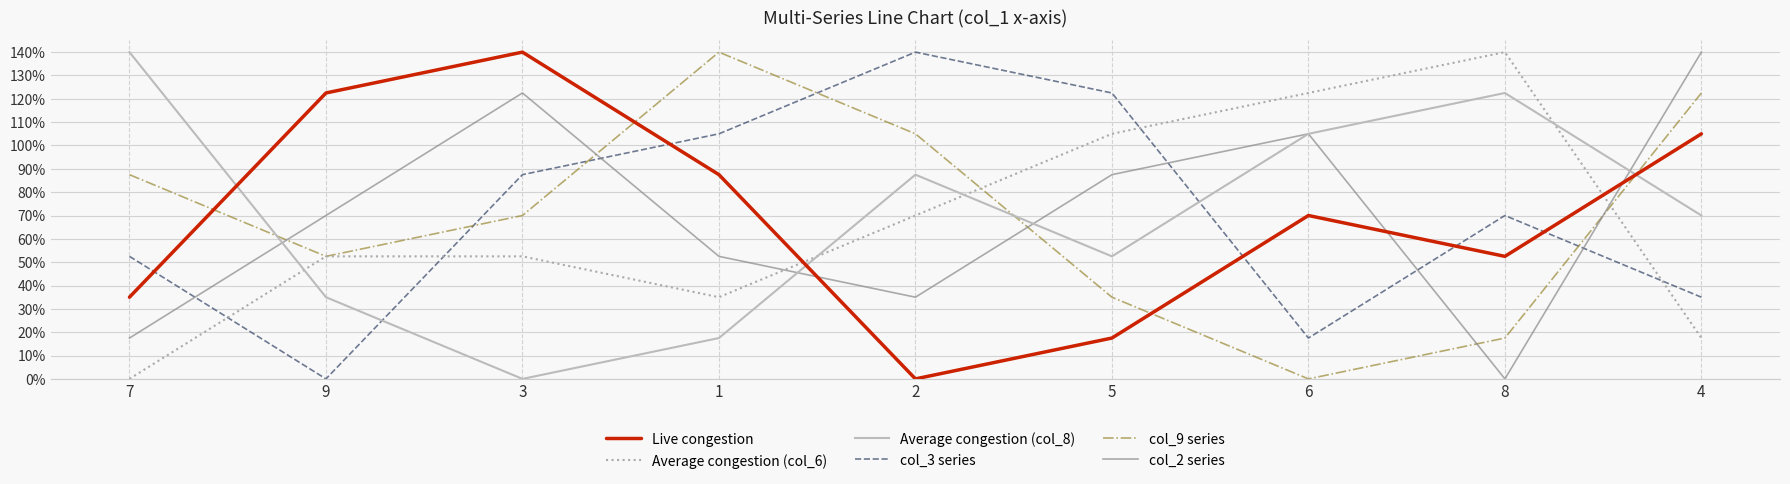

What is the spread (max minus min) of values at 5?

1.0